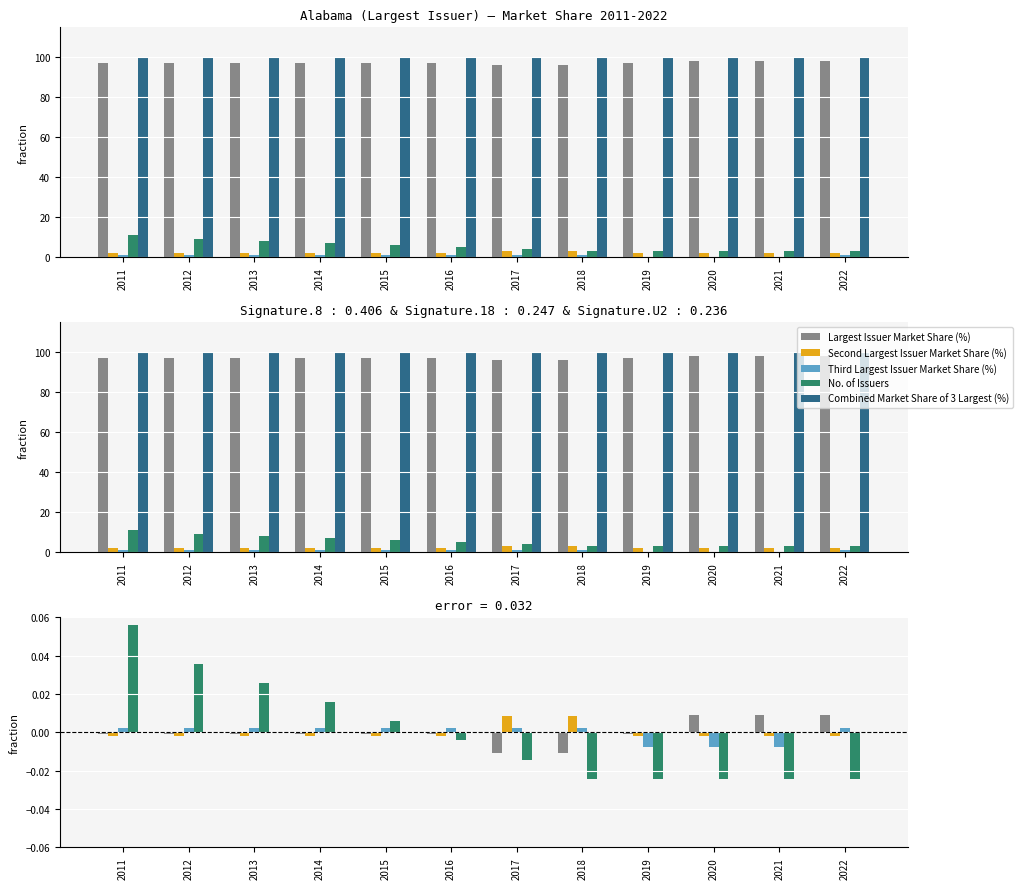

How many values in No. of Issuers are below zero?

7